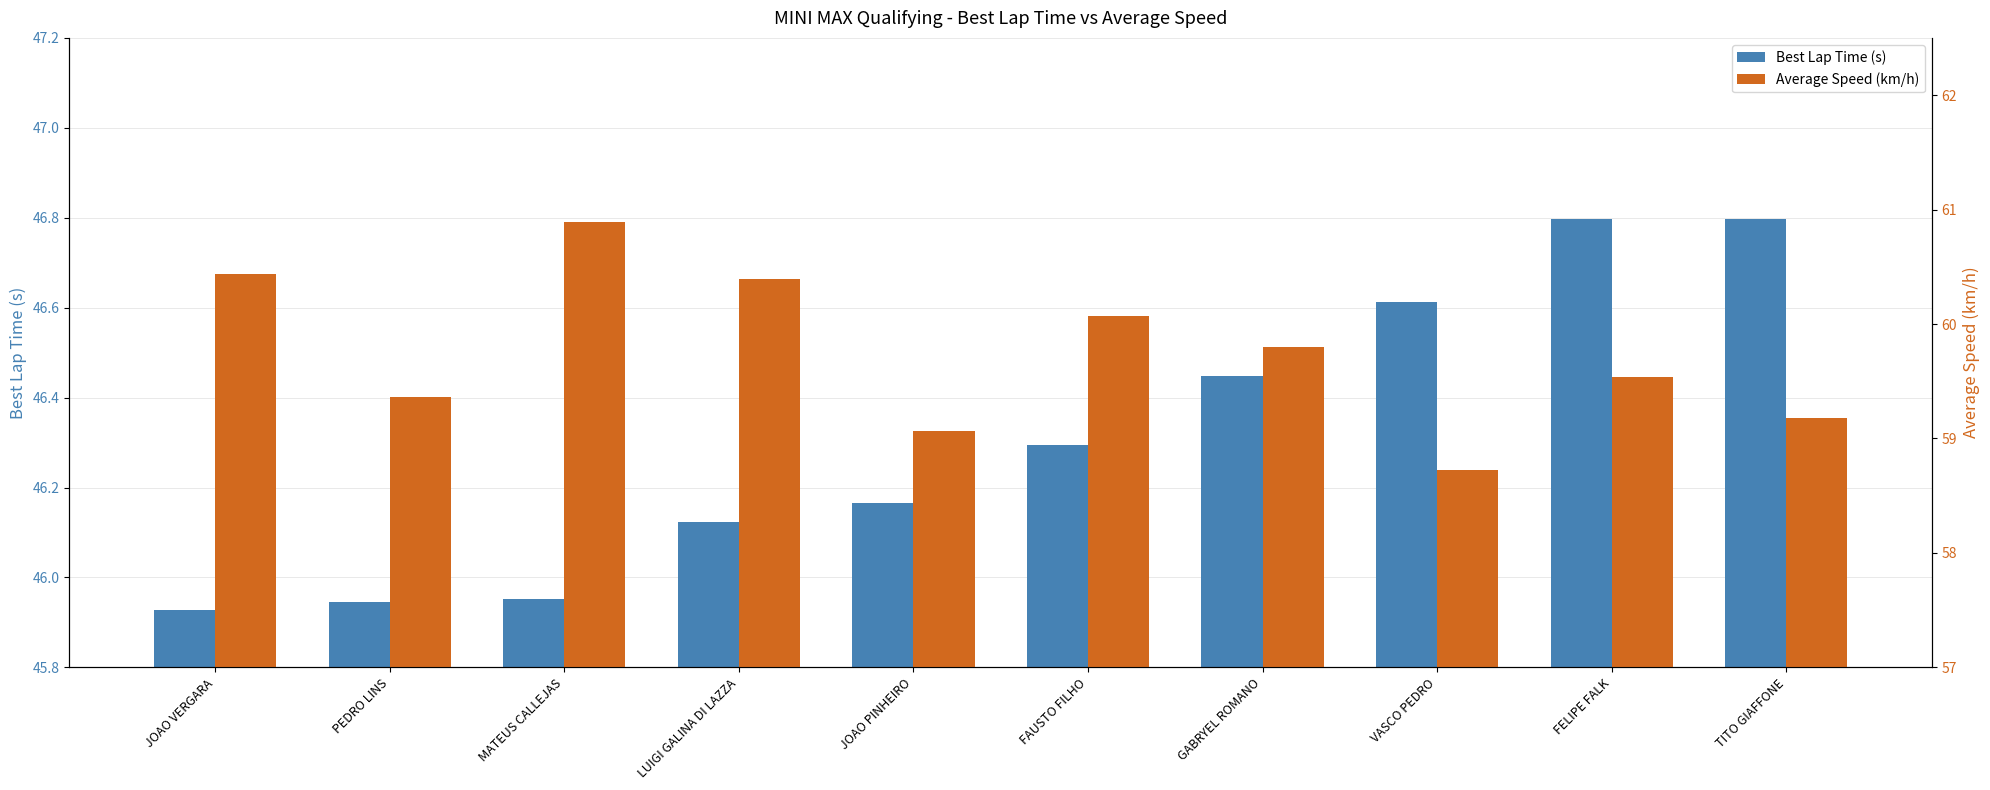

Is it true that Average Speed (km/h) equals 59.8 at GABRYEL ROMANO?

True